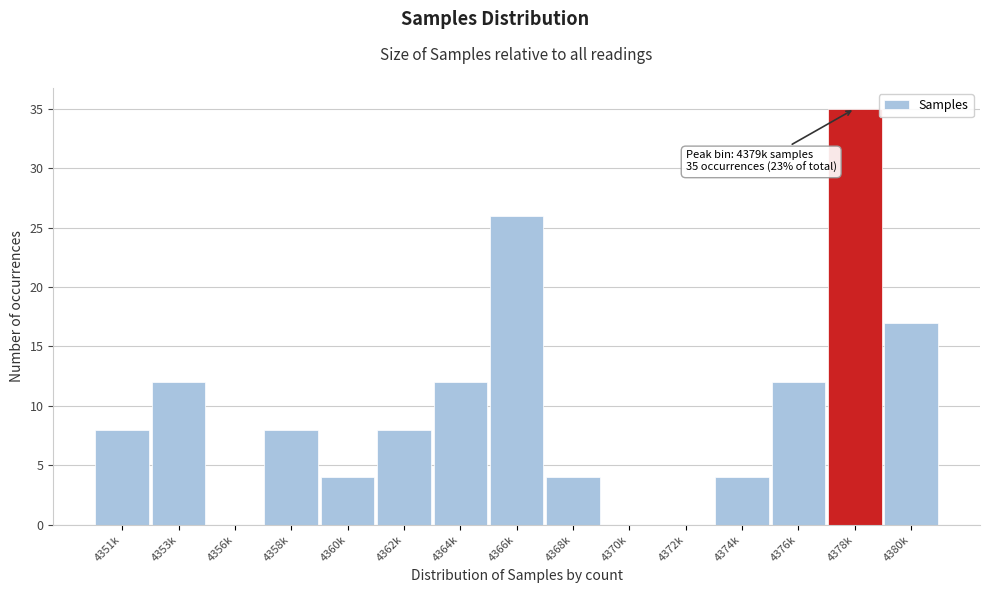

Reading left to right, transcribe all the data shown in this chart.

4351k=8	4353k=12	4356k=0	4358k=8	4360k=4	4362k=8	4364k=12	4366k=26	4368k=4	4370k=0	4372k=0	4374k=4	4376k=12	4378k=35	4380k=17